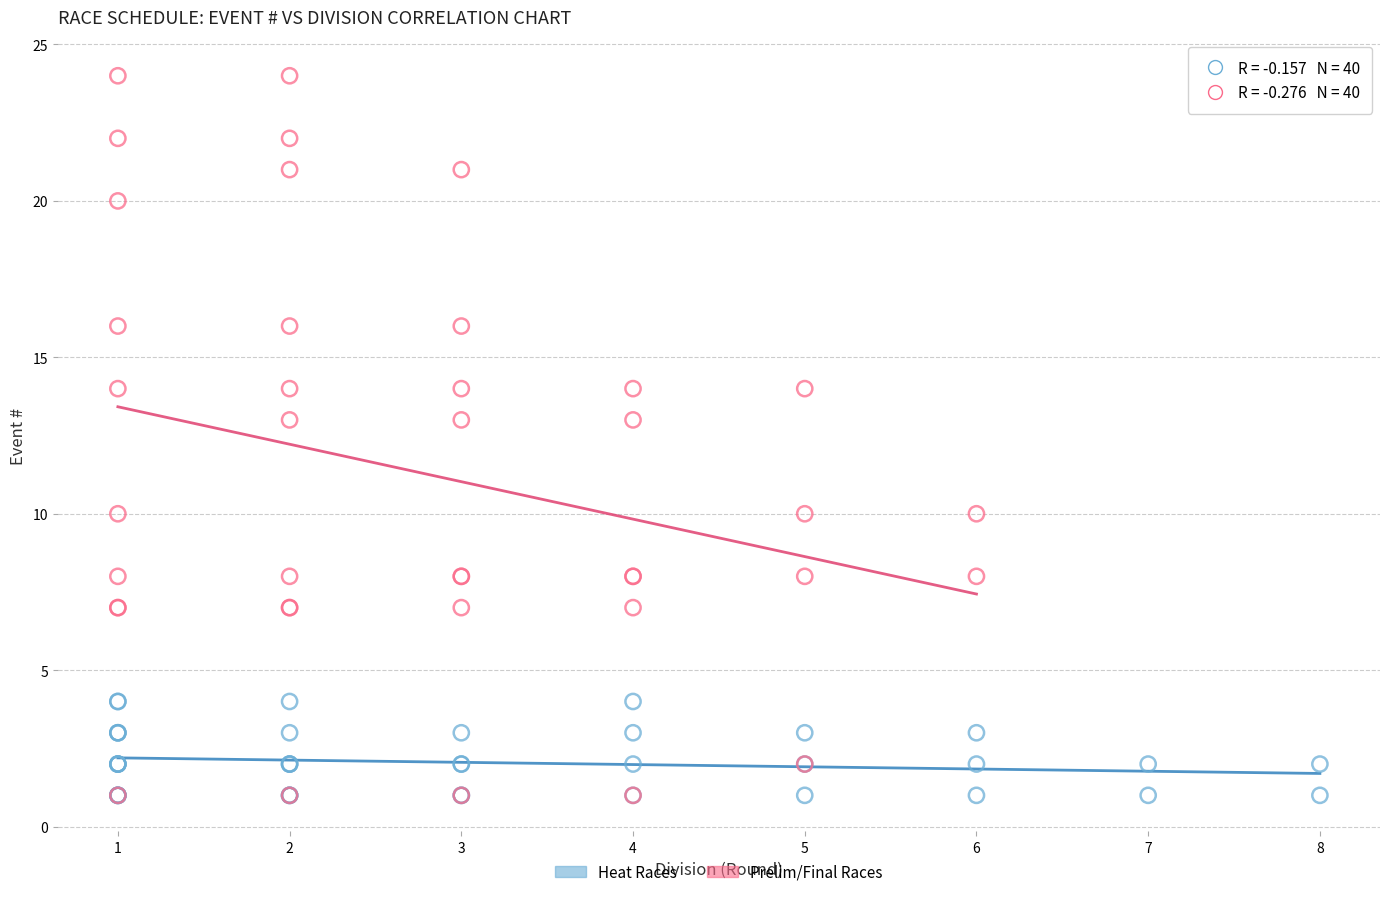

What are all the series names shown in the legend?

Heat Races, Prelim/Final Races